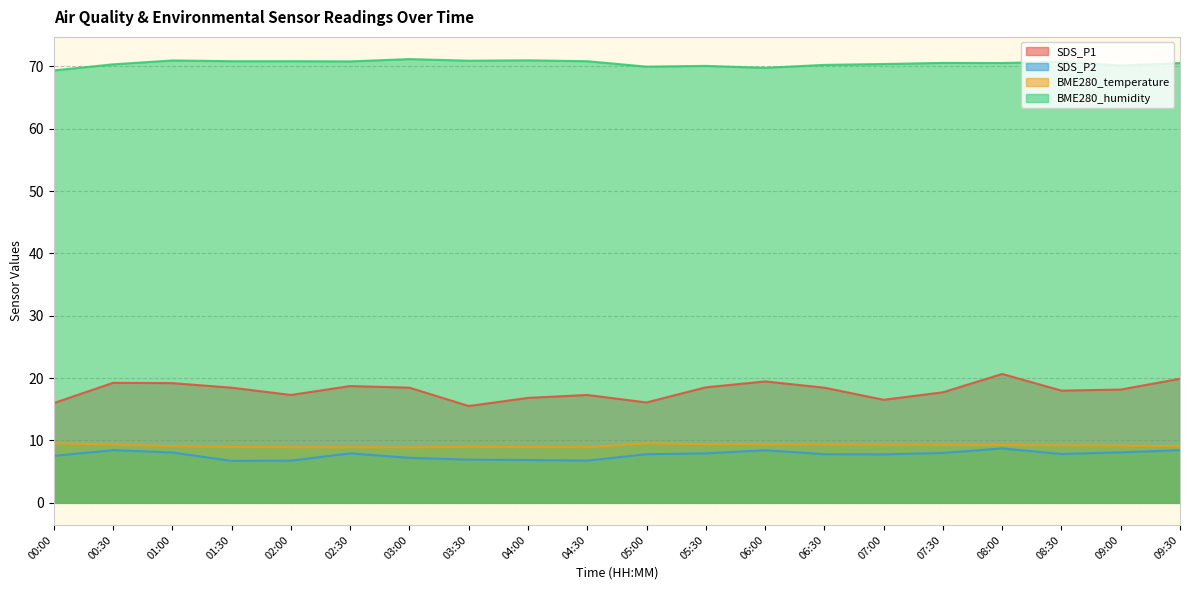

Which category has the highest value in the SDS_P1 series?

08:00